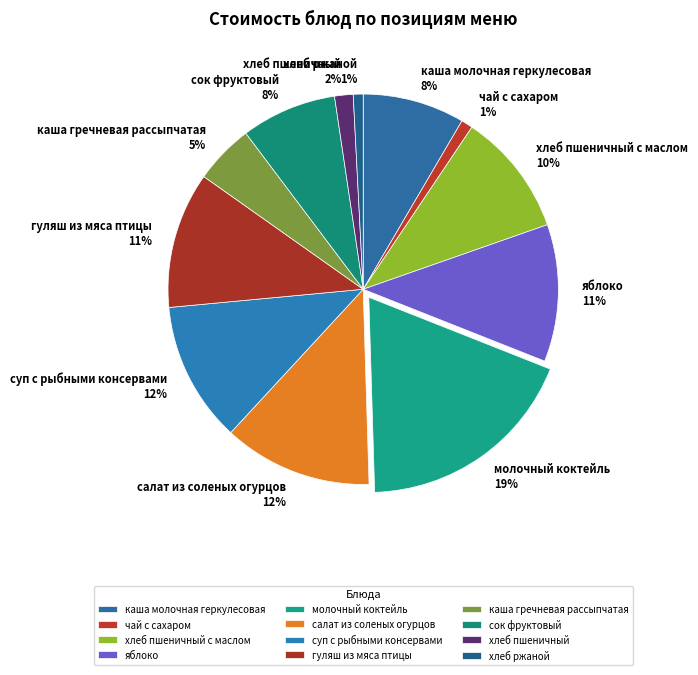

Does салат из соленых огурцов represent more than half of the total?

No